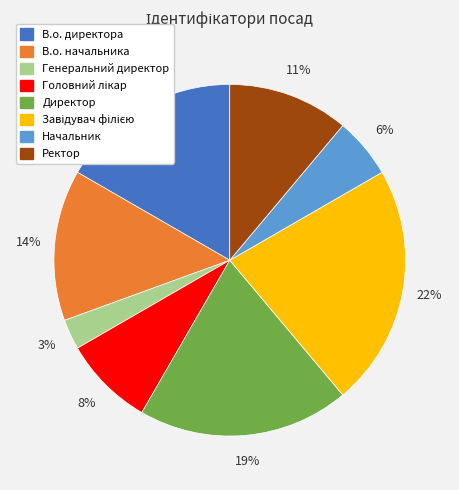

To the nearest percent, what portion does Генеральний директор represent?

3%